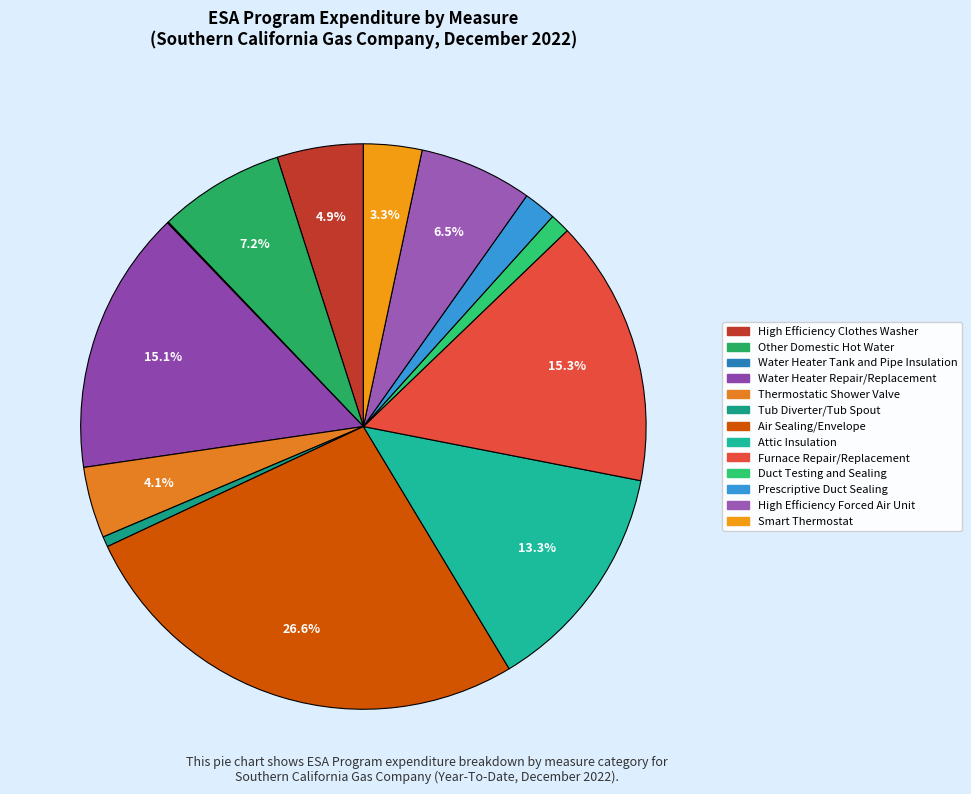

What is the change in value from Attic Insulation to High Efficiency Forced Air Unit?

-4322452.5